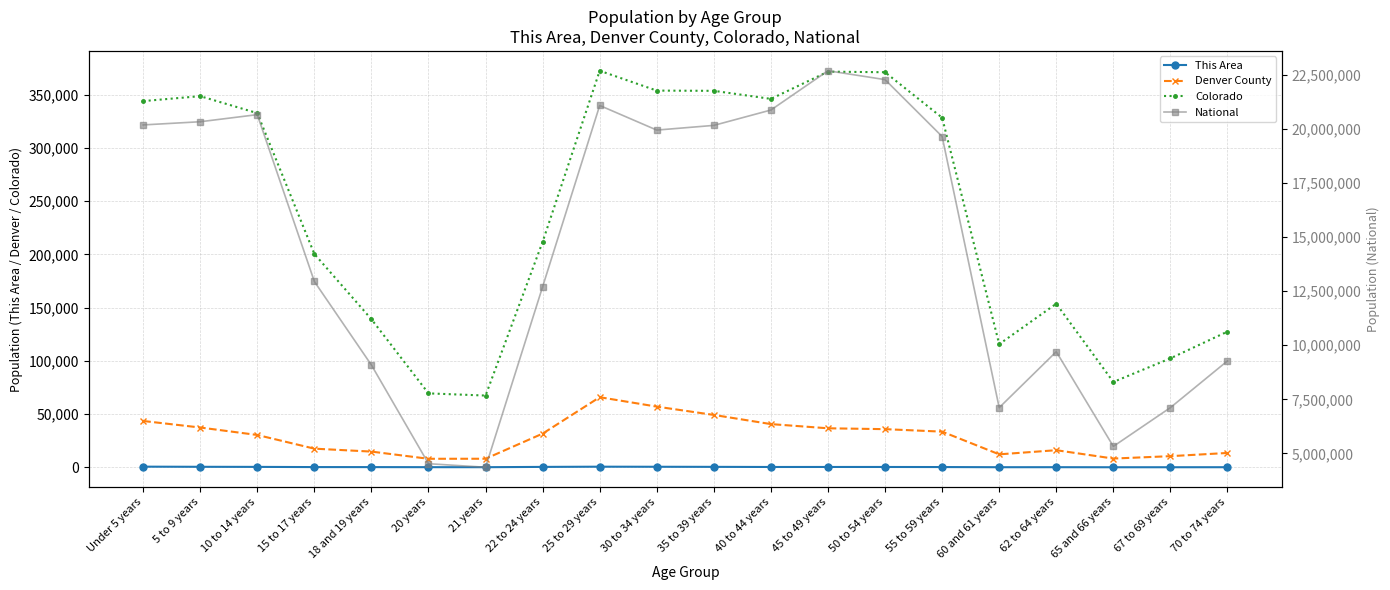

What is the label of the 5th point from the right?

60 and 61 years